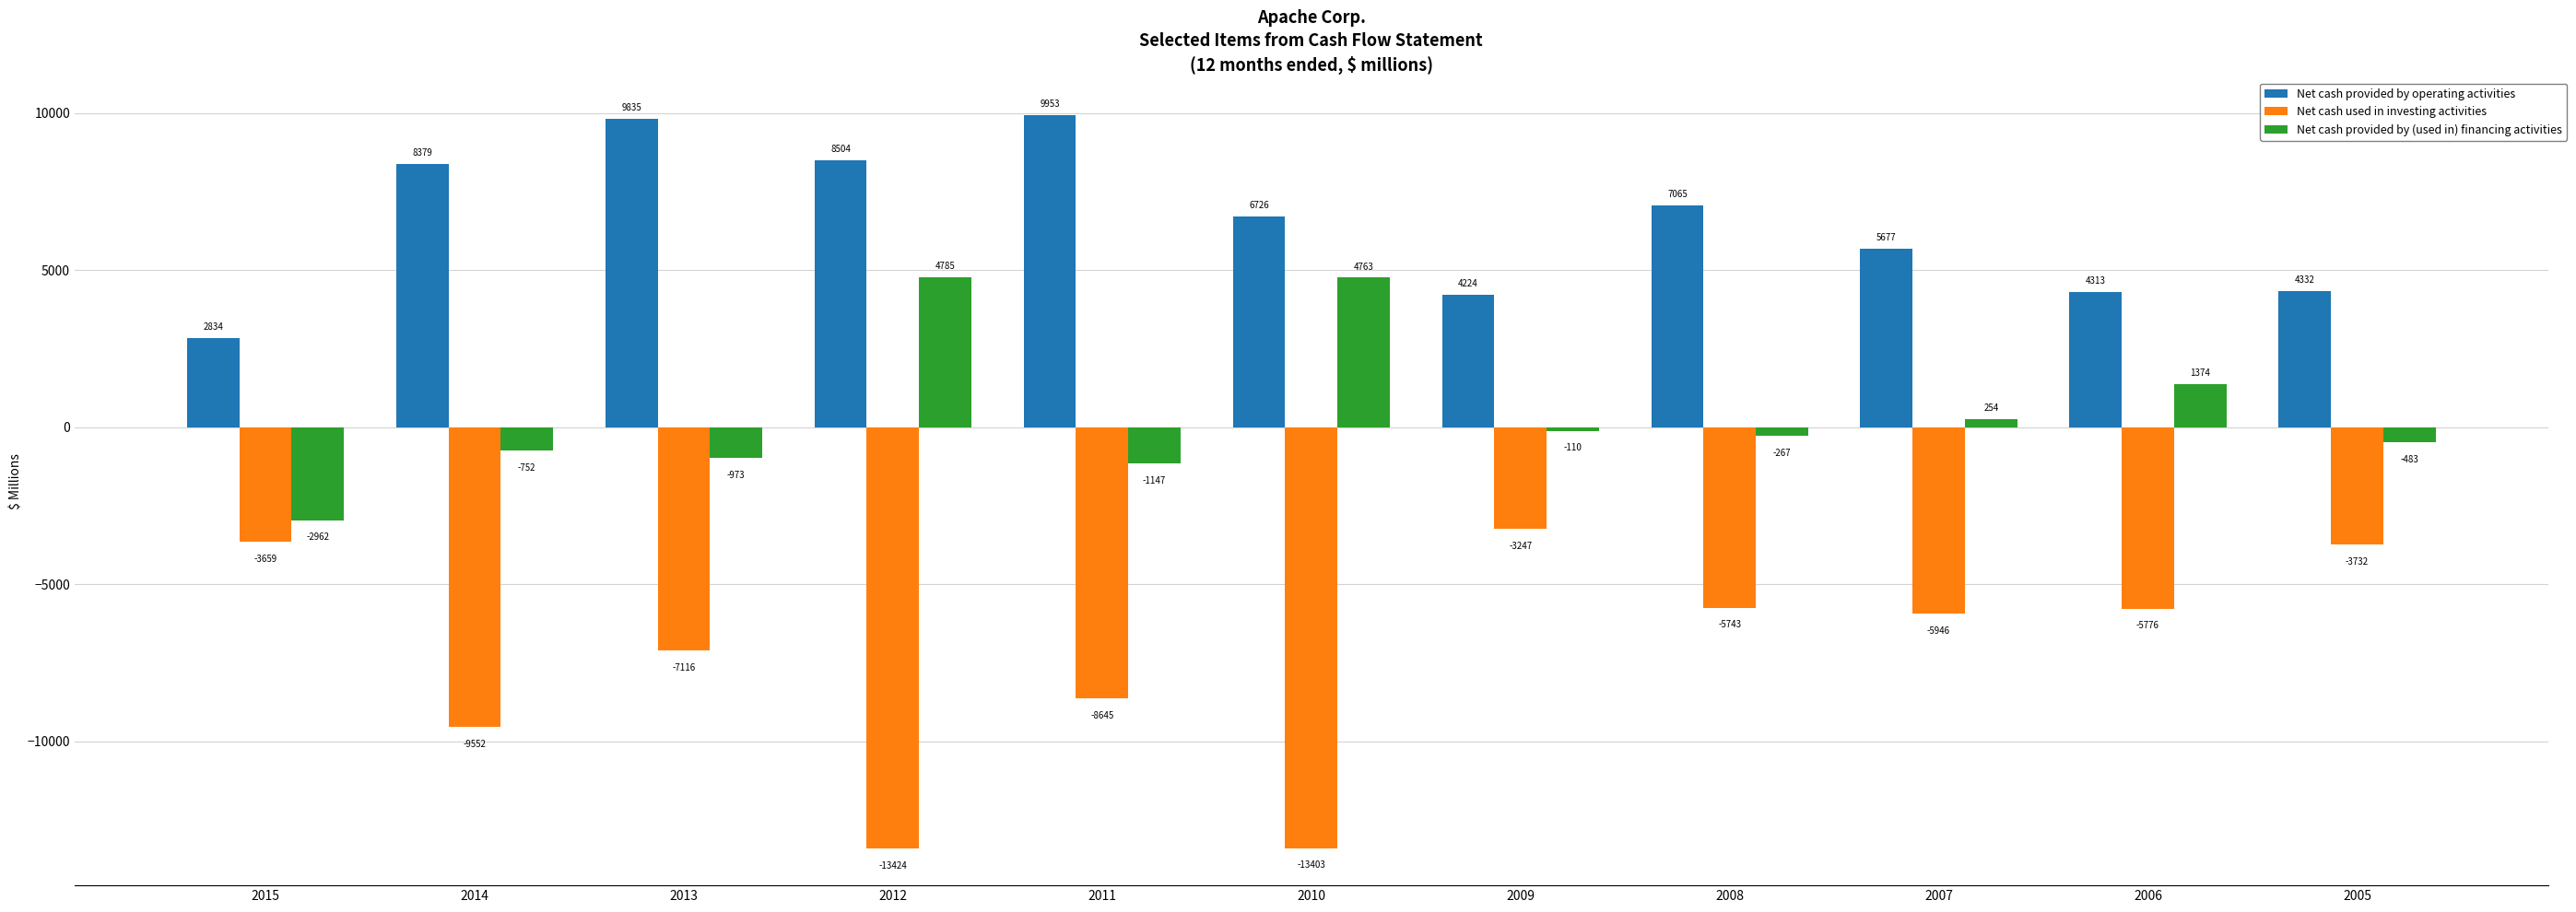

Which category has the highest value in the Net cash provided by operating activities series?

2011